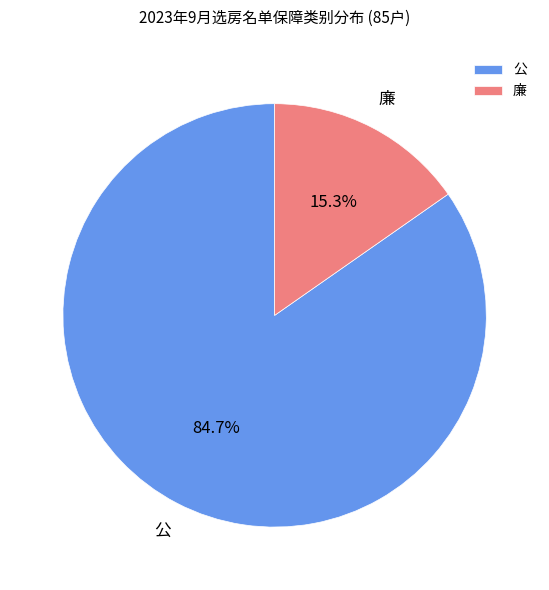

Do 廉 and 公 together represent more than half of the pie?

Yes